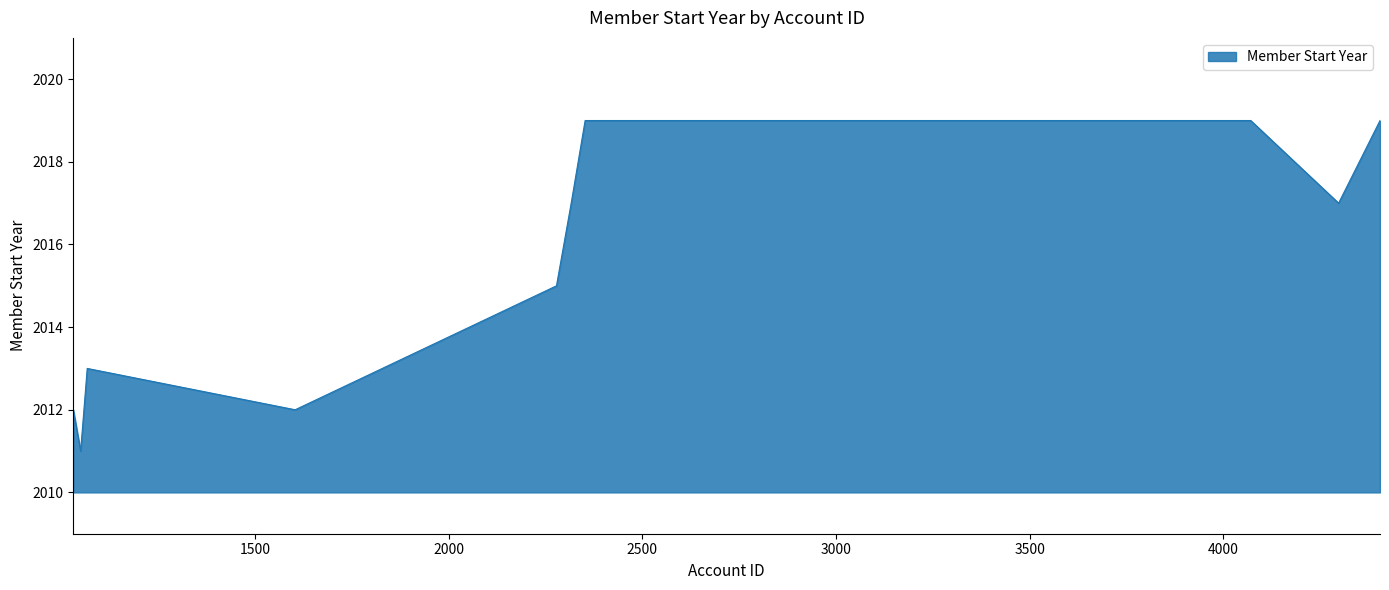

Does the chart have visible grid lines?

No